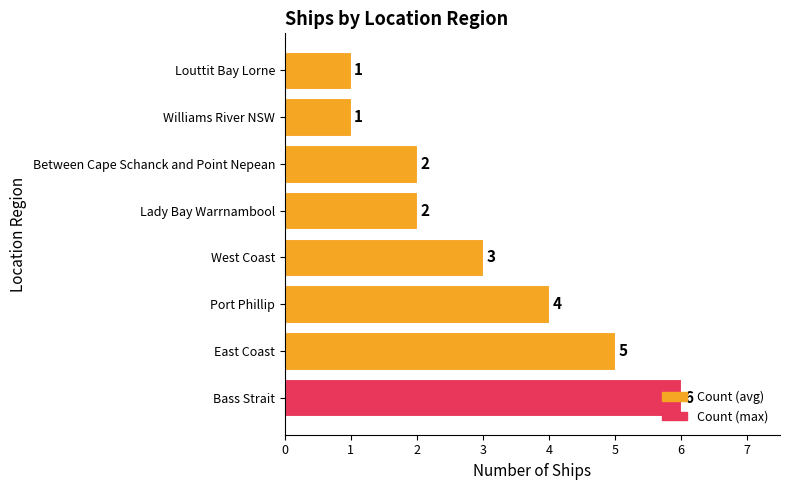

What is the difference between the maximum and minimum values?

5